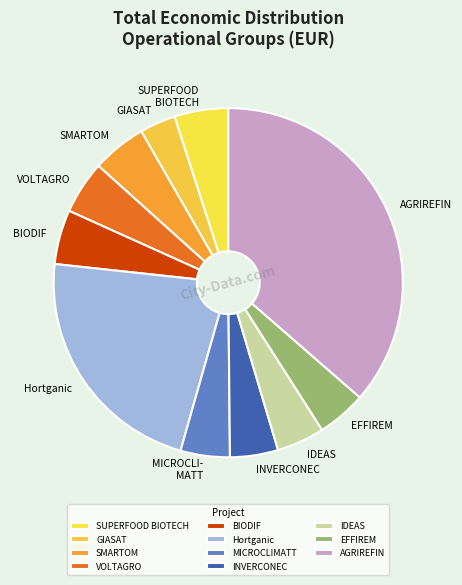

To the nearest percent, what is the difference between the largest and smallest slice percentages?

33%